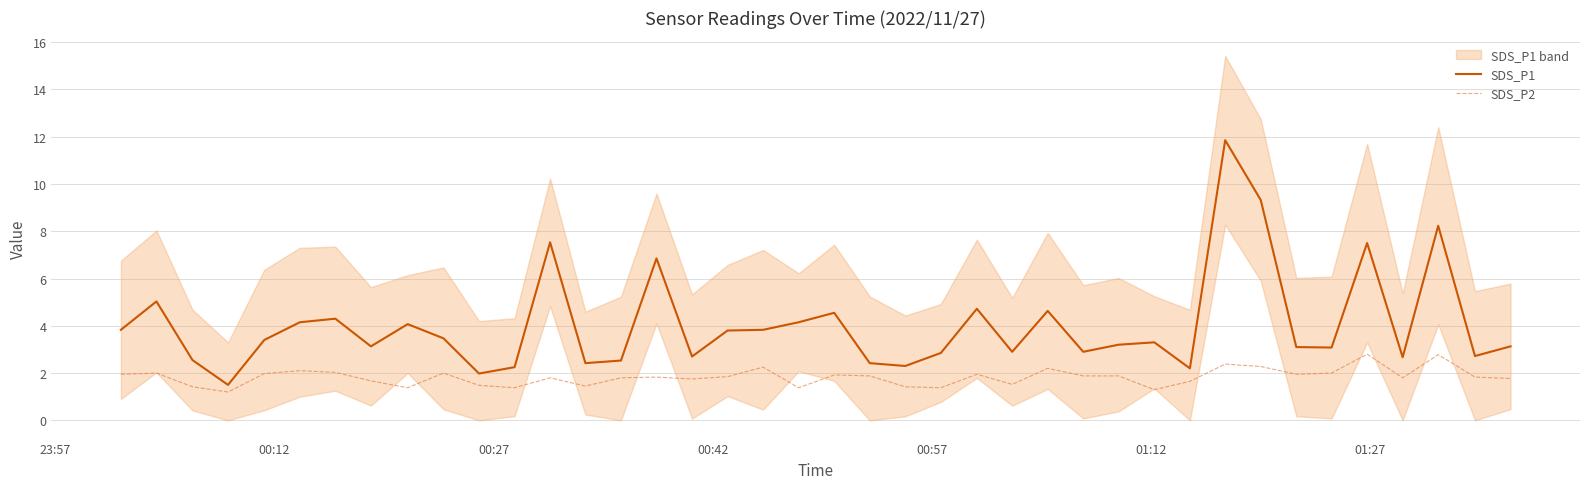

True or false: SDS_P2 and SDS_P1 cross at least once.

False